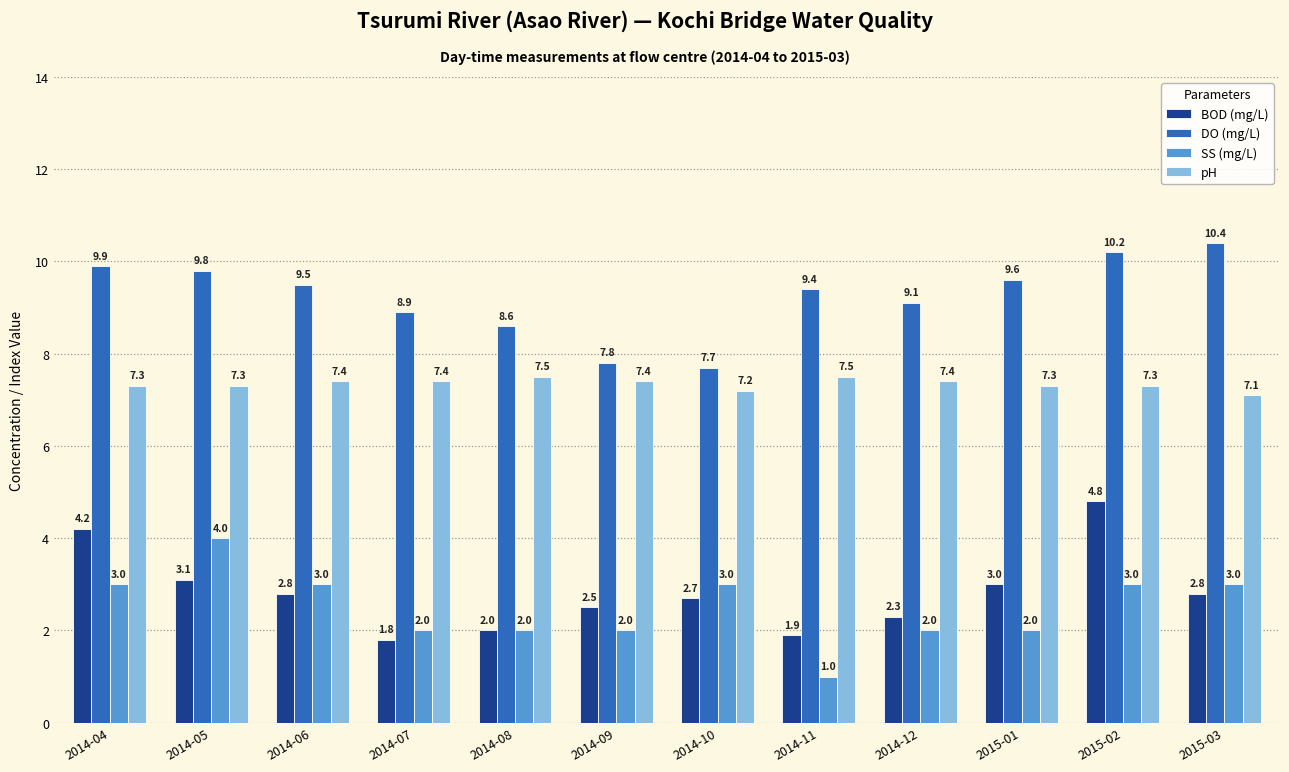

Reading left to right, extract all data points from this chart.

BOD (mg/L): 4.2	3.1	2.8	1.8	2.0	2.5	2.7	1.9	2.3	3.0	4.8	2.8
DO (mg/L): 9.9	9.8	9.5	8.9	8.6	7.8	7.7	9.4	9.1	9.6	10.2	10.4
SS (mg/L): 3.0	4.0	3.0	2.0	2.0	2.0	3.0	1.0	2.0	2.0	3.0	3.0
pH: 7.3	7.3	7.4	7.4	7.5	7.4	7.2	7.5	7.4	7.3	7.3	7.1